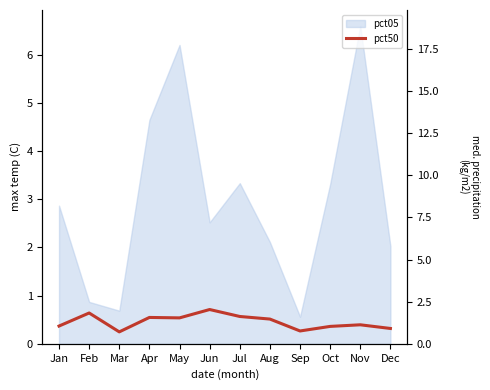

The chart shows a value of 0.1 at Sep. True or false?

False